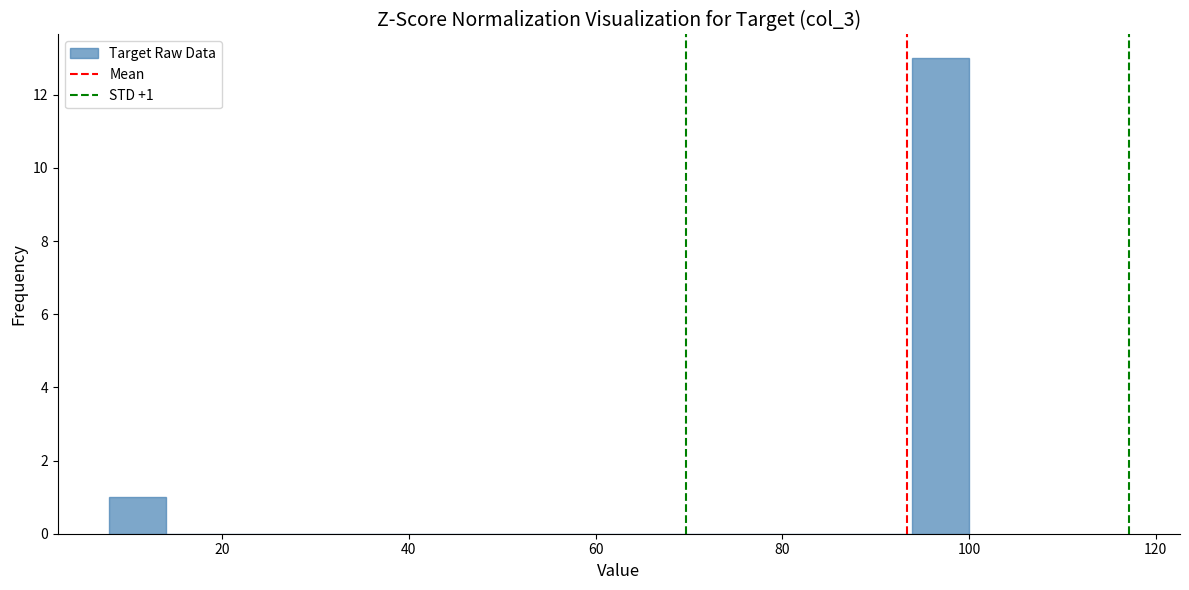

Read against the x-axis, roughly where is the centre of the tallest bar?

96